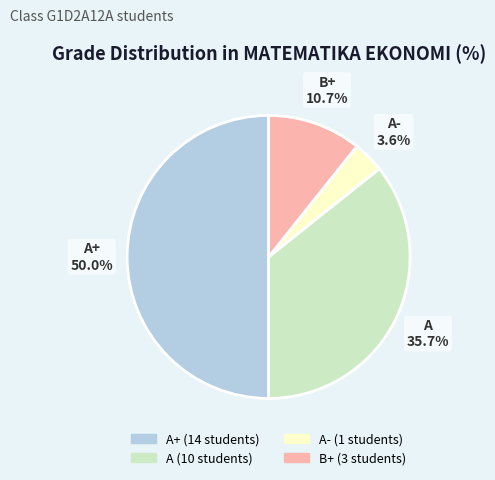

To the nearest percent, what portion does B+ represent?

11%